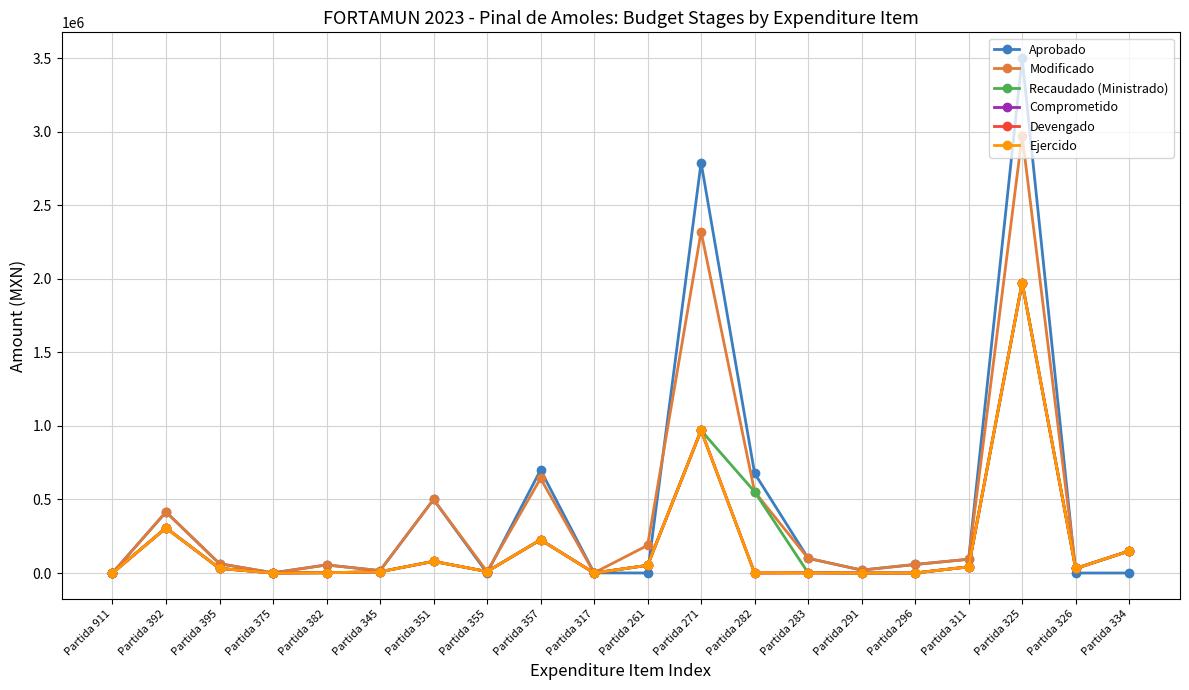

What is the value of the Modificado point at the 3rd from the left?

63324.0